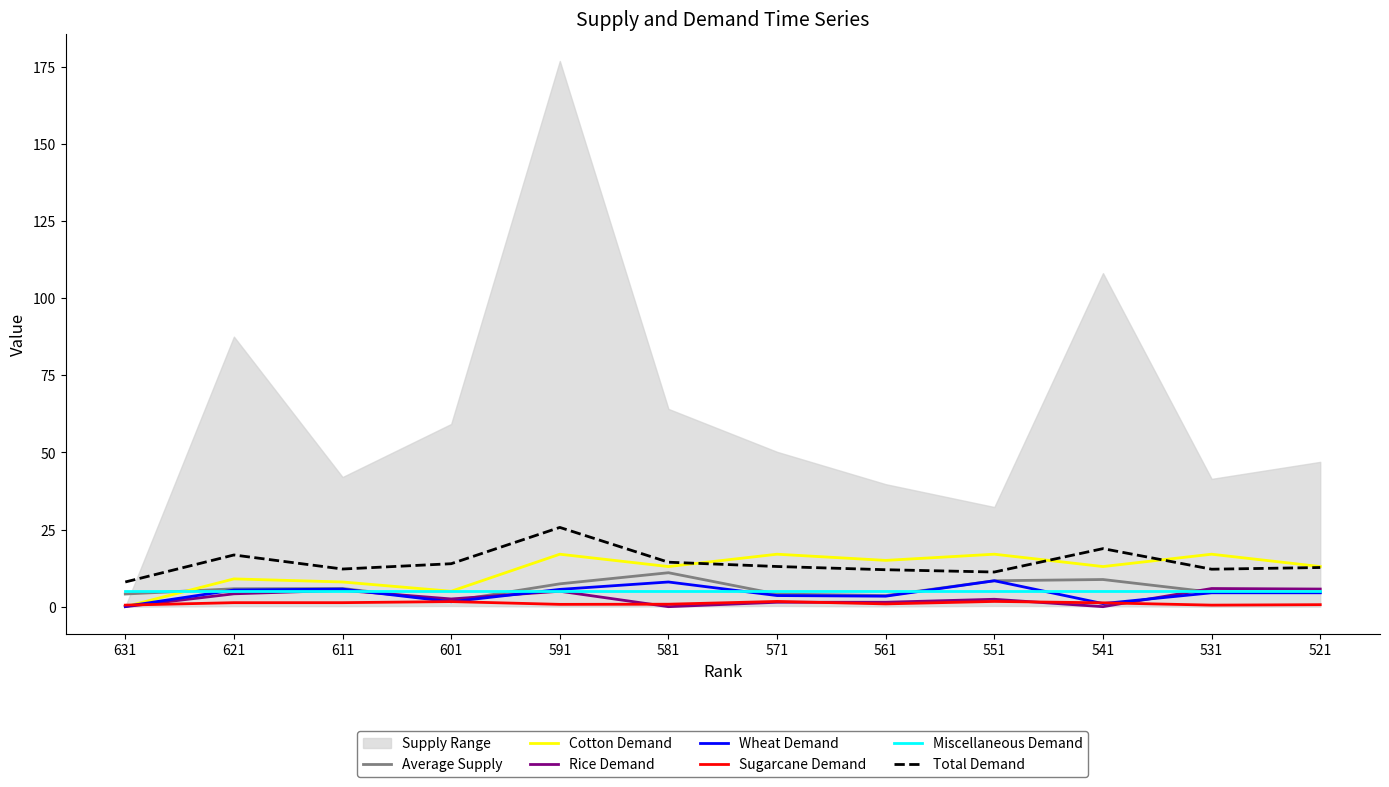

True or false: %Female and Ref. / Doc. cross at least once.

False